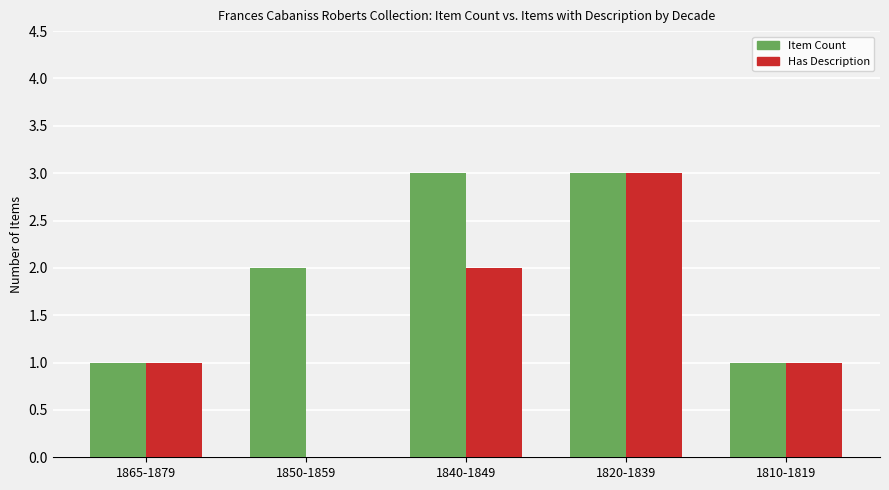

How many data points does each series have?

5